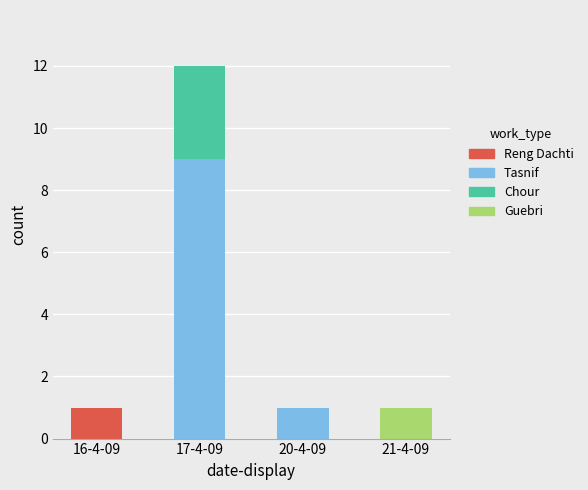

Is it true that Reng Dachti equals 1 at 16-4-09?

True